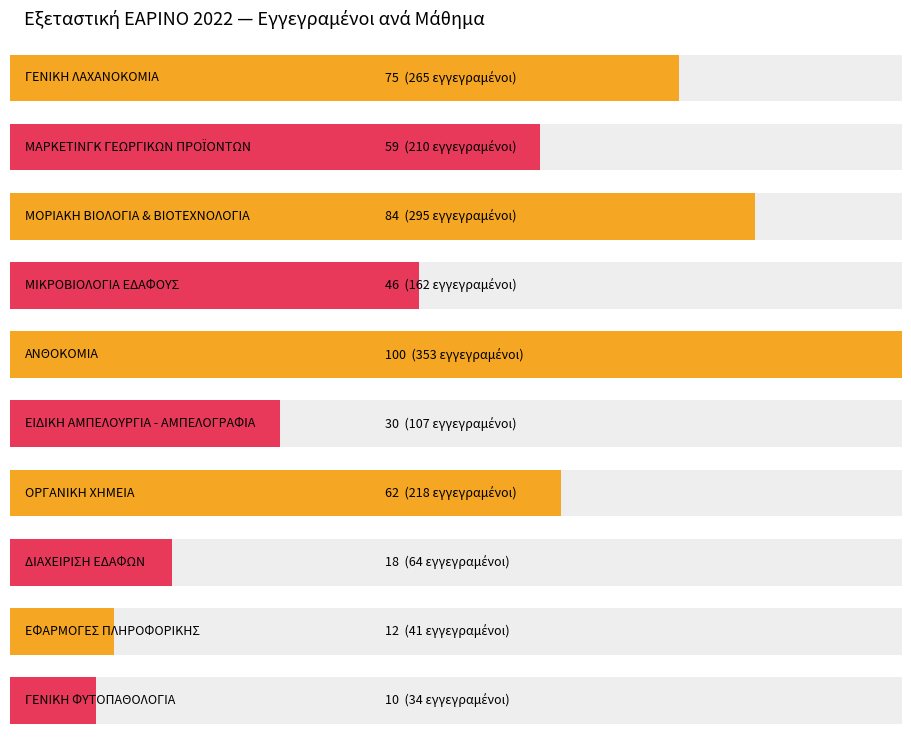

What is the change in value from ΜΙΚΡΟΒΙΟΛΟΓΙΑ ΕΔΑΦΟΥΣ to ΑΝΘΟΚΟΜΙΑ?

+191